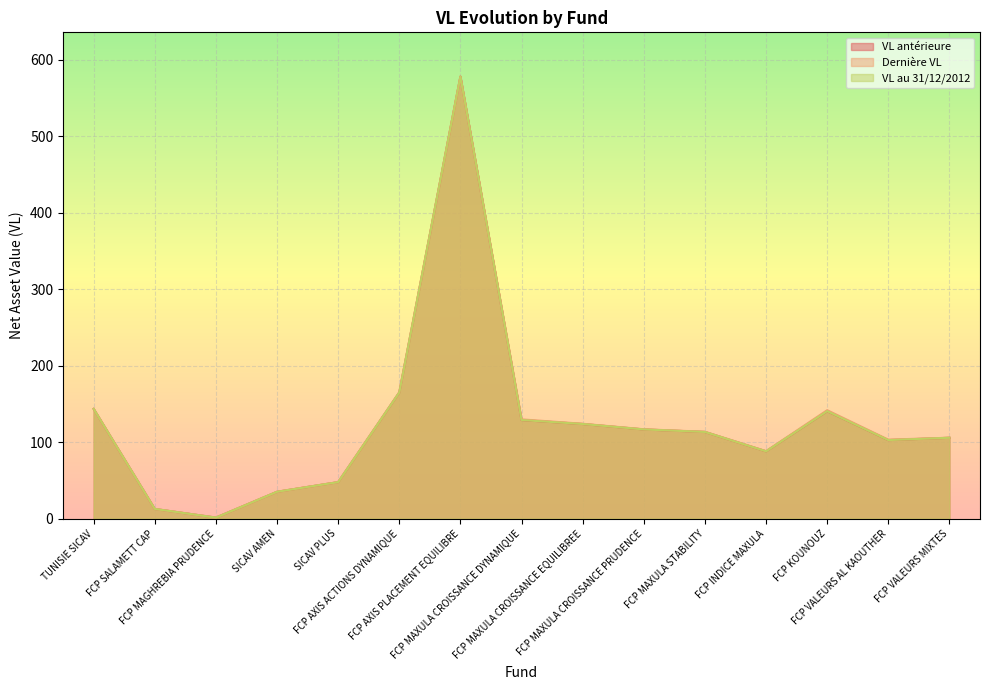

Which category has the lowest value in the Dernière VL series?

FCP MAGHREBIA PRUDENCE